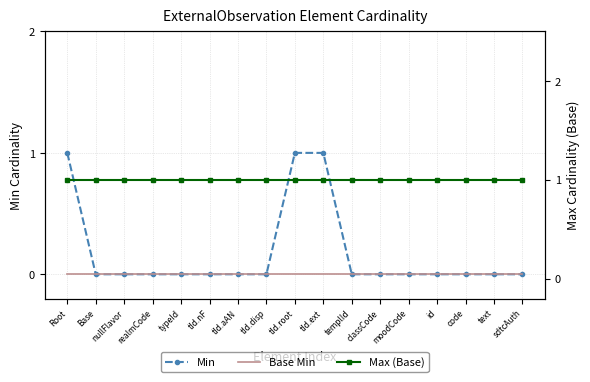

Which series has the largest total across all categories?

Max (Base)